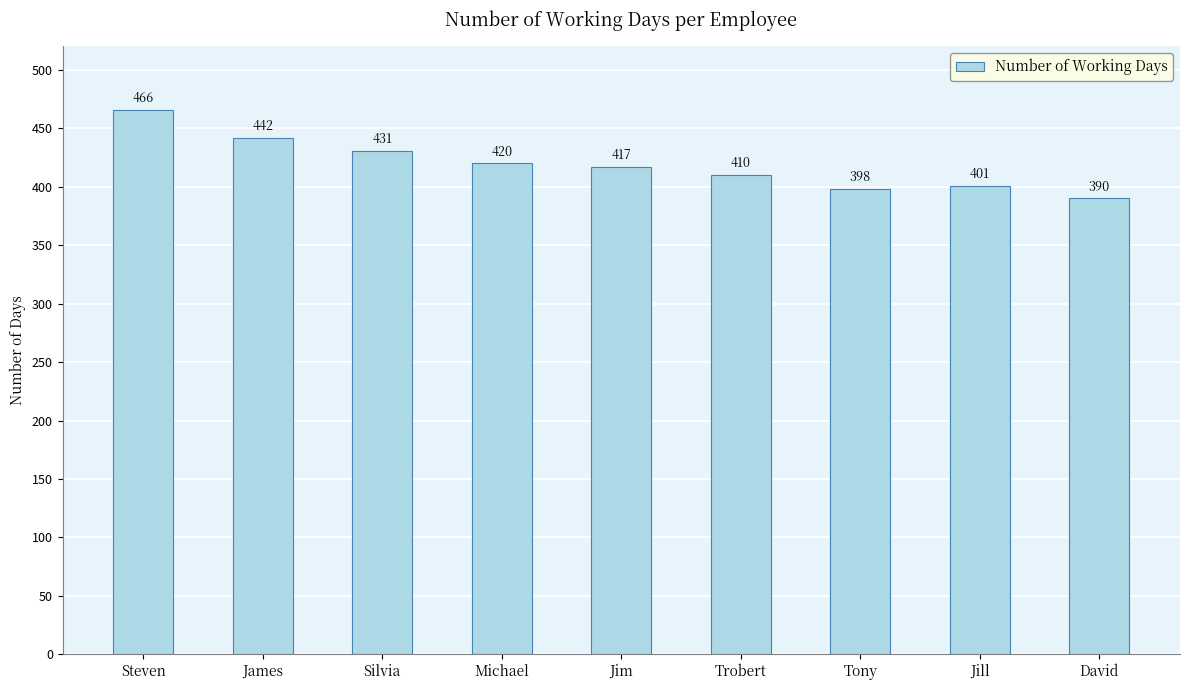

How many distinct data groups are displayed?

1